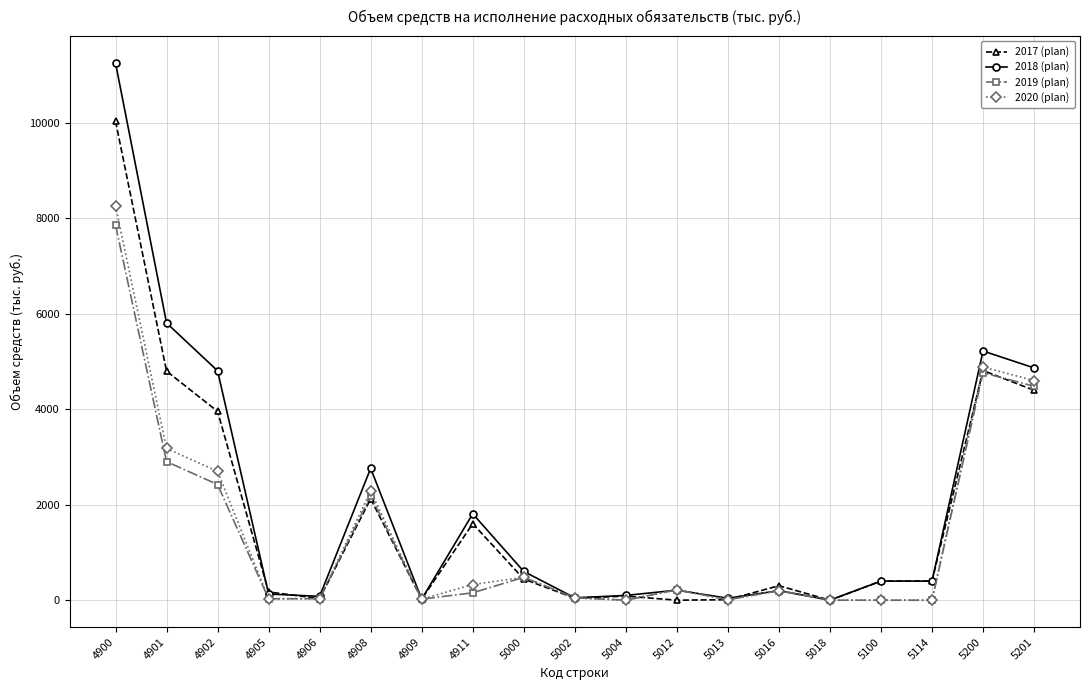

What is the maximum value for 2018 (plan)?

11252.8